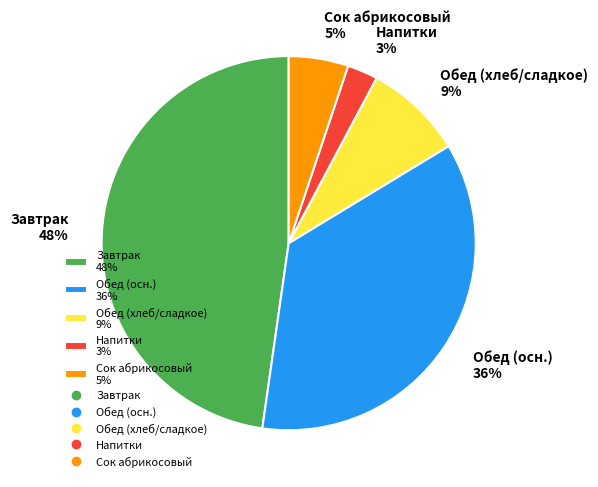

True or false: Завтрак 48% accounts for 38% of the total.

False